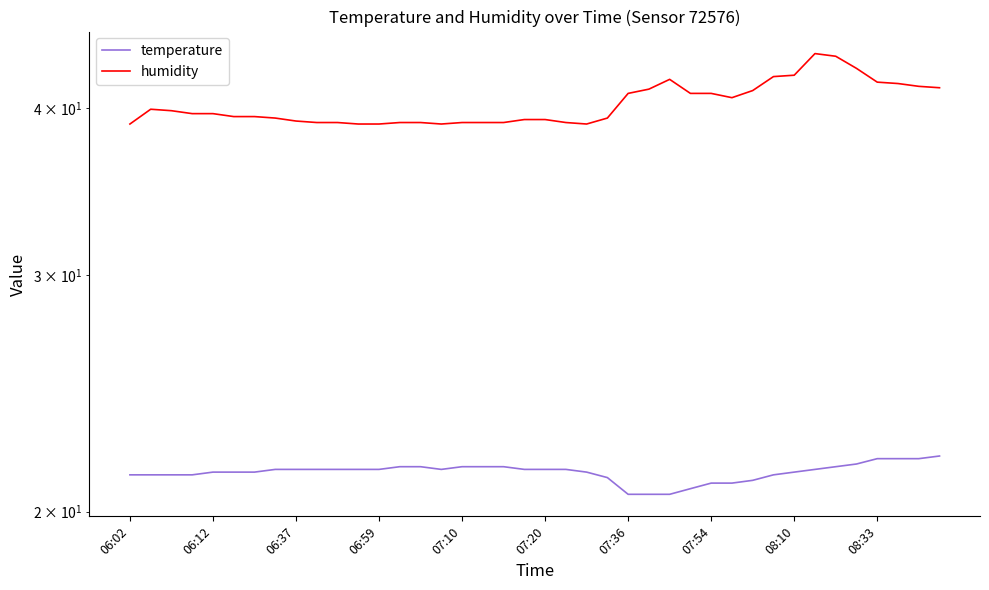

What is the minimum value for humidity?

38.9